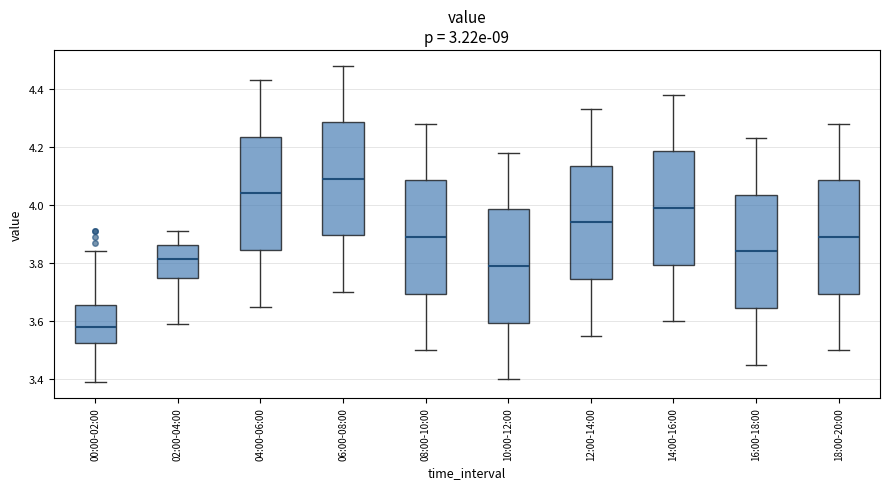

Reading left to right, read every box against the y-axis: the position of its median line, the range the box covers, and the ends of its whiskers. The values are not printed on the chart, so give them approximately, as read against the axis.

00:00-02:00: median 3.58, box 3.52 to 3.66, whiskers 3.40 to 3.84
02:00-04:00: median 3.82, box 3.74 to 3.86, whiskers 3.60 to 3.92
04:00-06:00: median 4.04, box 3.84 to 4.24, whiskers 3.66 to 4.44
06:00-08:00: median 4.10, box 3.90 to 4.28, whiskers 3.70 to 4.48
08:00-10:00: median 3.90, box 3.70 to 4.08, whiskers 3.50 to 4.28
10:00-12:00: median 3.80, box 3.60 to 3.98, whiskers 3.40 to 4.18
12:00-14:00: median 3.94, box 3.74 to 4.14, whiskers 3.56 to 4.34
14:00-16:00: median 4.00, box 3.80 to 4.18, whiskers 3.60 to 4.38
16:00-18:00: median 3.84, box 3.64 to 4.04, whiskers 3.46 to 4.24
18:00-20:00: median 3.90, box 3.70 to 4.08, whiskers 3.50 to 4.28